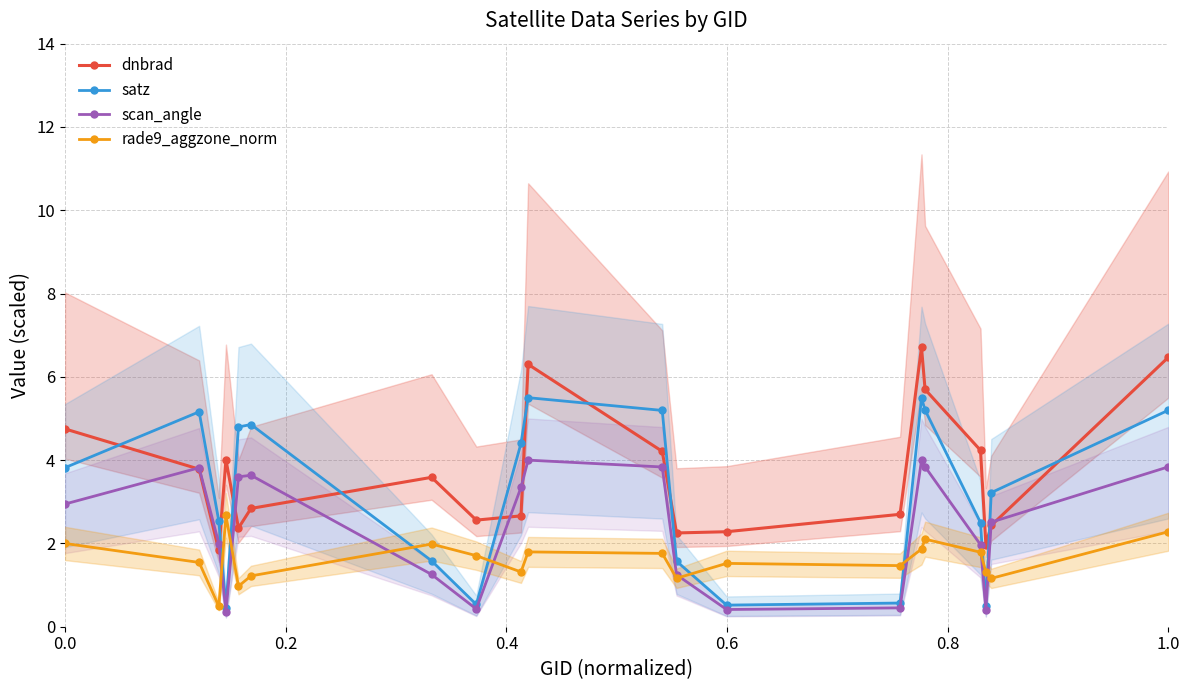

In dnbrad, how many points are higher than both neighbors (excluding endpoints)?

4